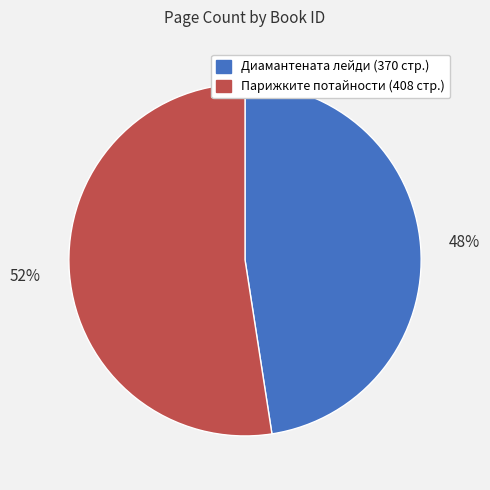

To the nearest percent, what is the average slice percentage?

50%